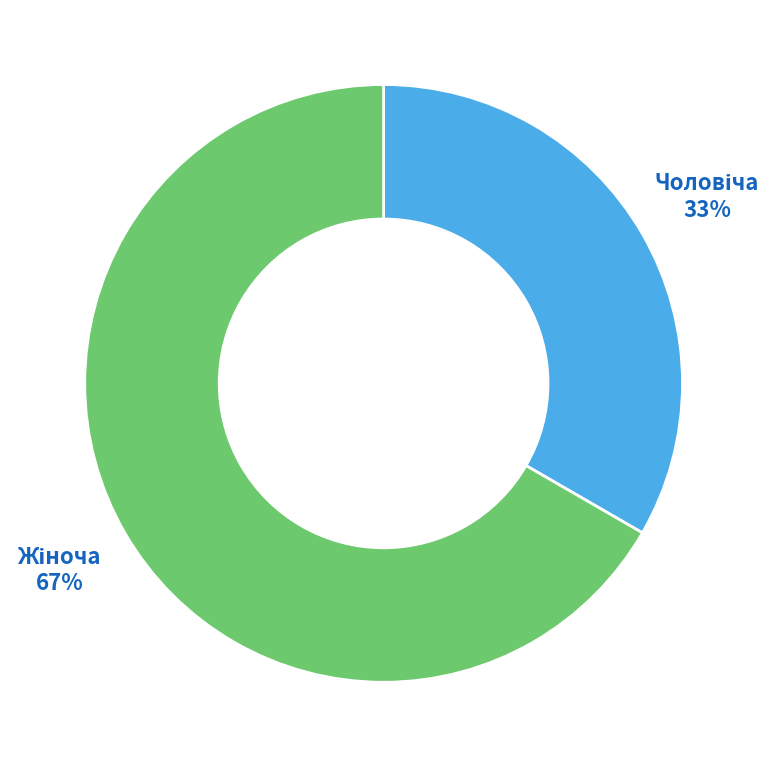

How many segments does this pie chart have?

2